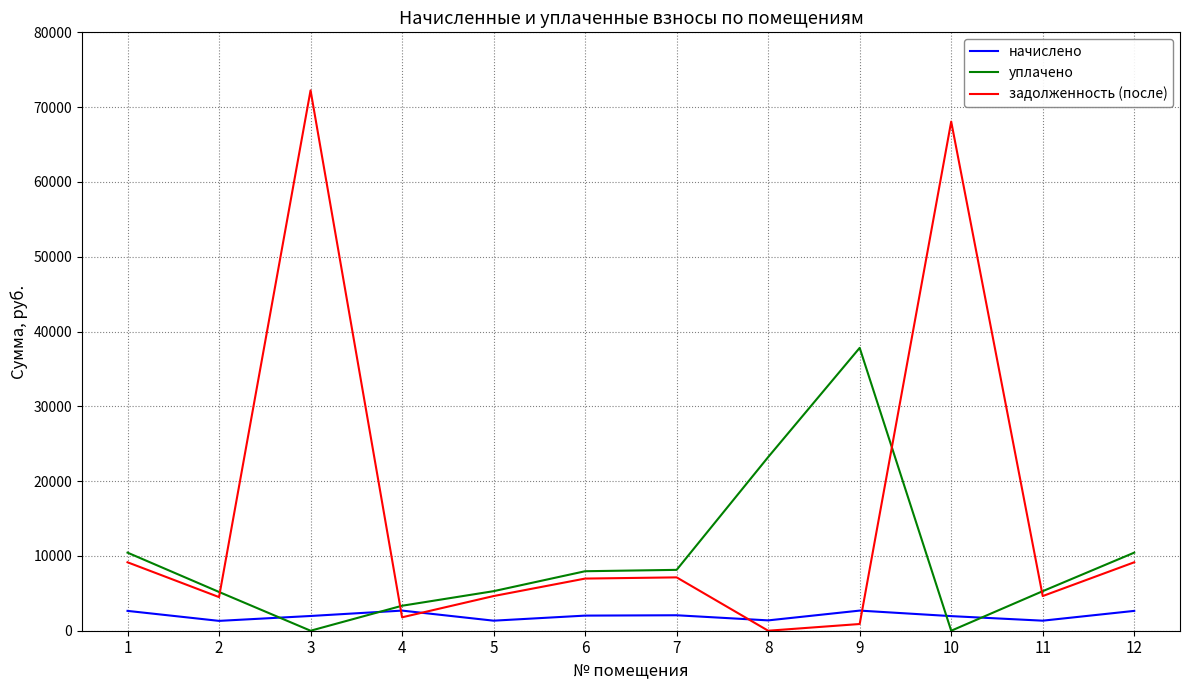

List the series in order of their peak value, highest first.

задолженность (после), уплачено, начислено